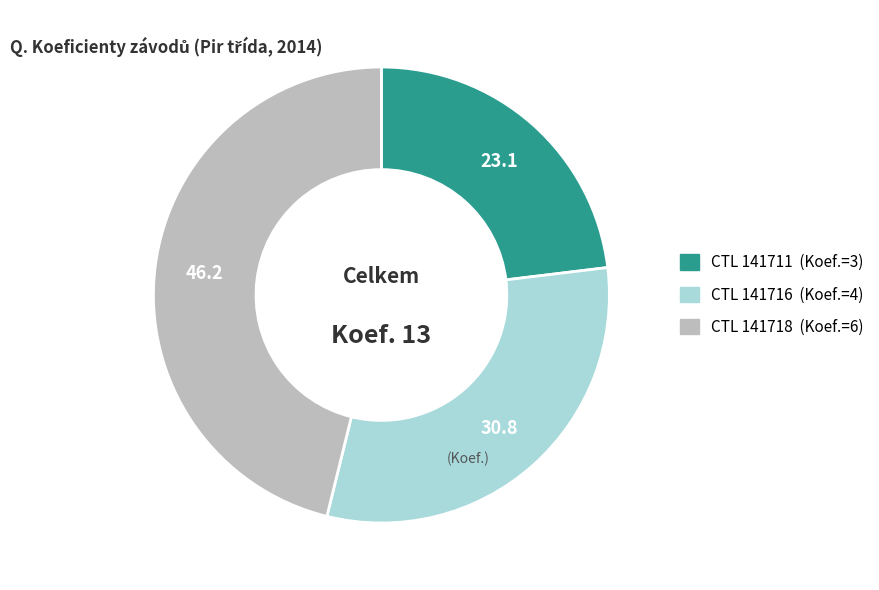

Is there a majority slice in this chart?

No